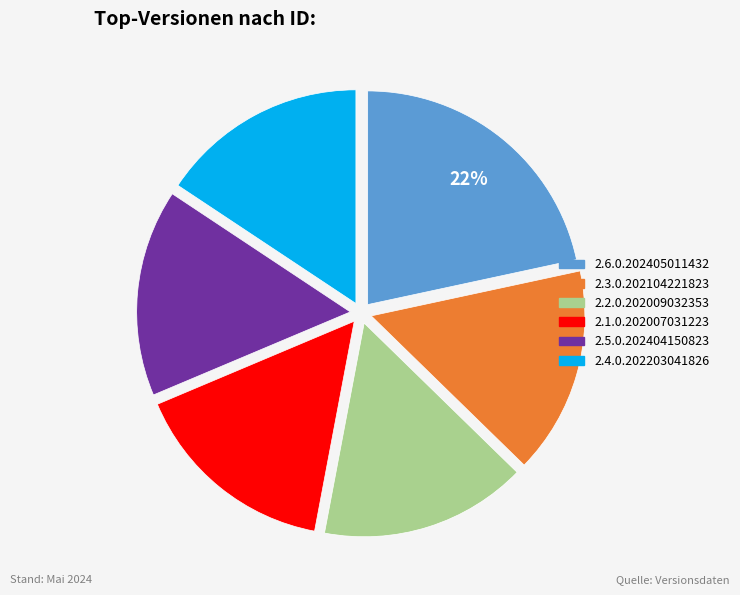

Does 2.5.0.202404150823 account for over 50% of the chart?

No